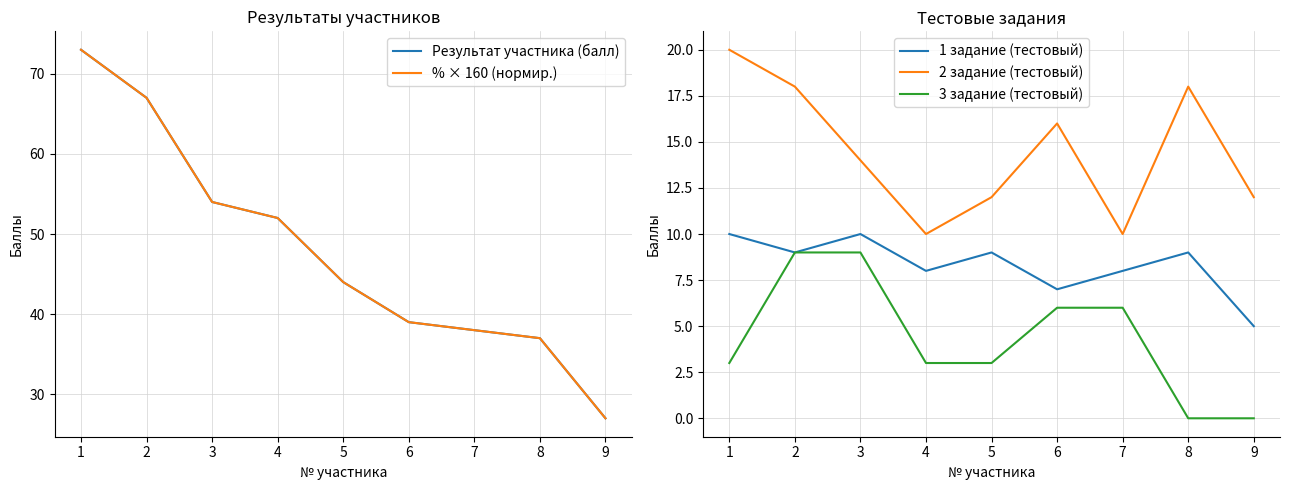

In 2 задание (тестовый), how many points are higher than both neighbors (excluding endpoints)?

2